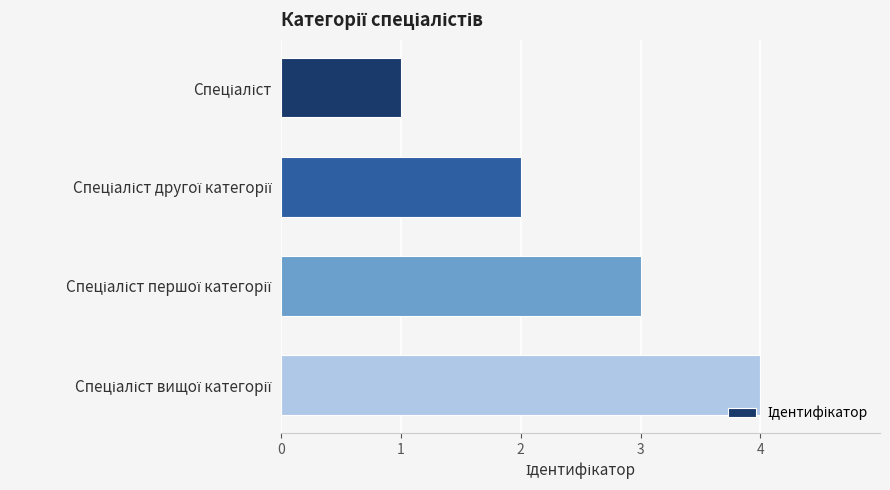

What is the difference between the maximum and second lowest values?

2